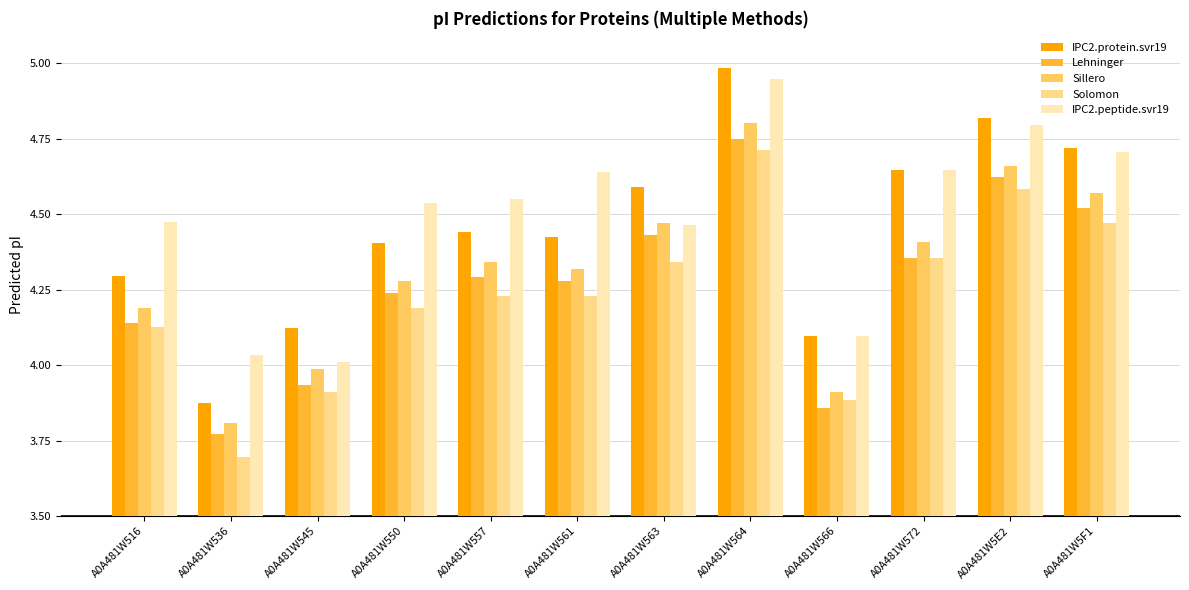

What is the sum of the Solomon values at A0A481W563 and A0A481W561?

8.6